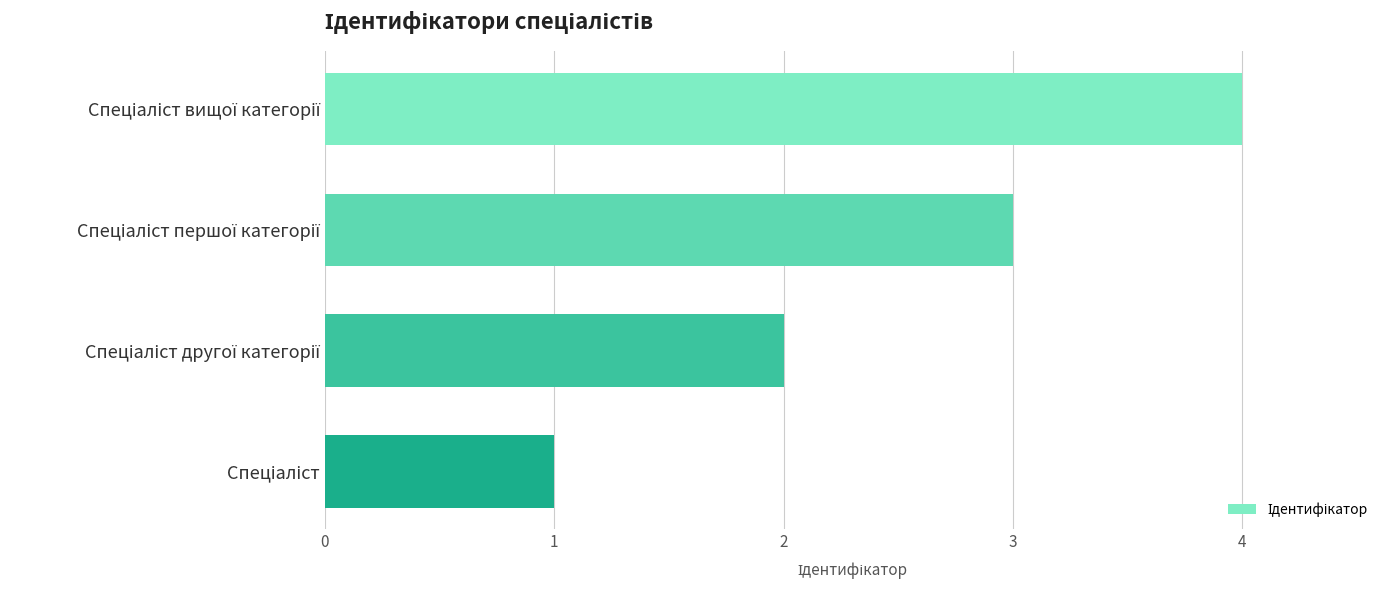

What is the maximum value shown in the chart?

4